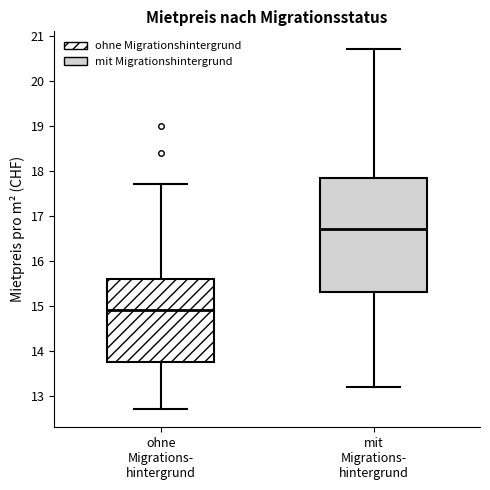

Which box has the highest median line?

mit Migrations- hintergrund